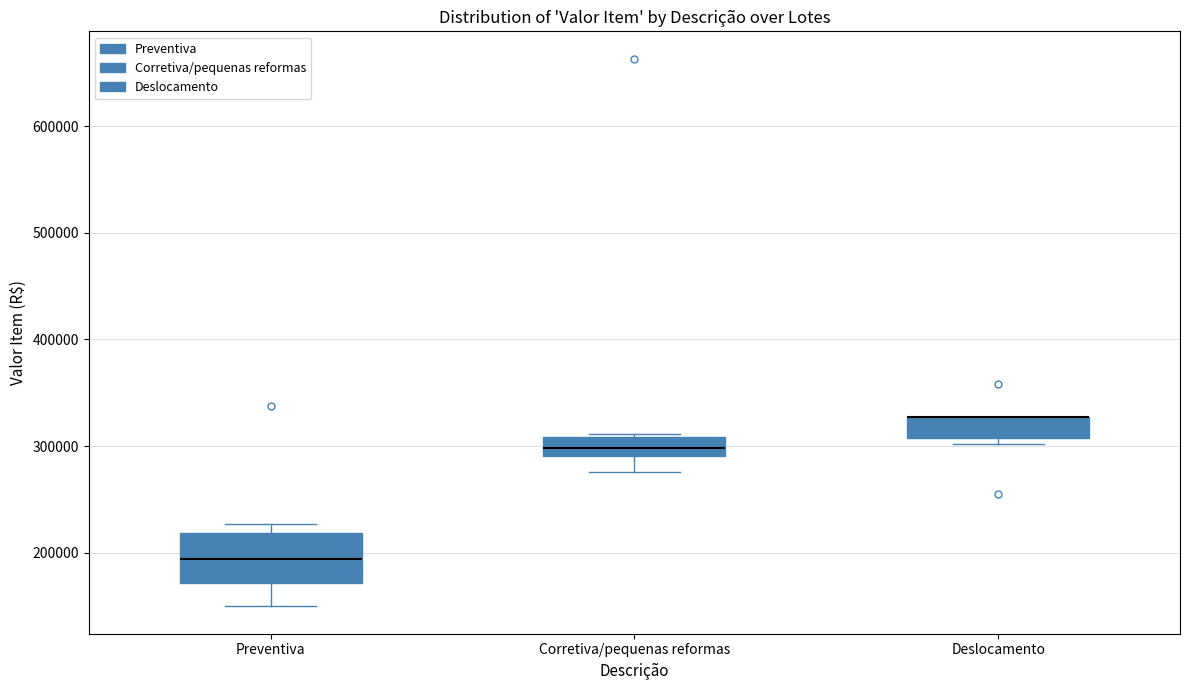

Reading left to right, transcribe this box plot: for each box, give where its median line is, the range the box spans, and where its two whiskers end, as read against the y-axis. The values are not printed on the chart, so give them approximately, as read against the axis.

Preventiva: median 190000, box 170000 to 220000, whiskers 150000 to 230000
Corretiva/pequenas reformas: median 300000, box 290000 to 310000, whiskers 280000 to 310000
Deslocamento: median 330000 (drawn on the box's upper edge), box 310000 to 330000, whiskers 300000 to 330000